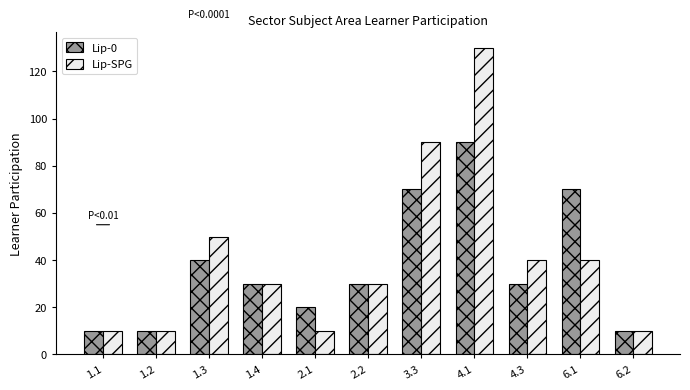

How many distinct data groups are displayed?

2